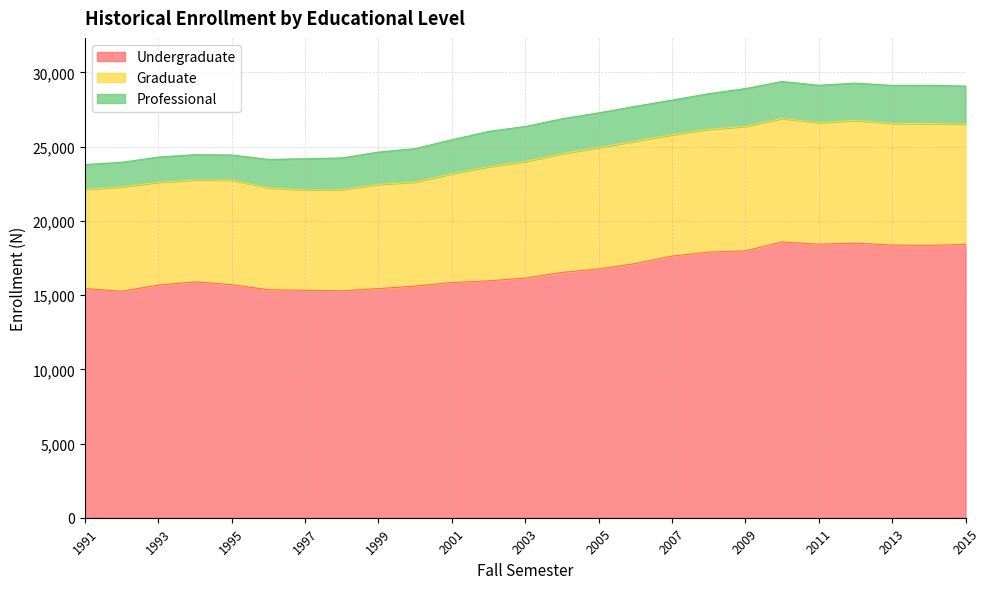

The Undergraduate series shows 18430 at 2011. True or false?

True